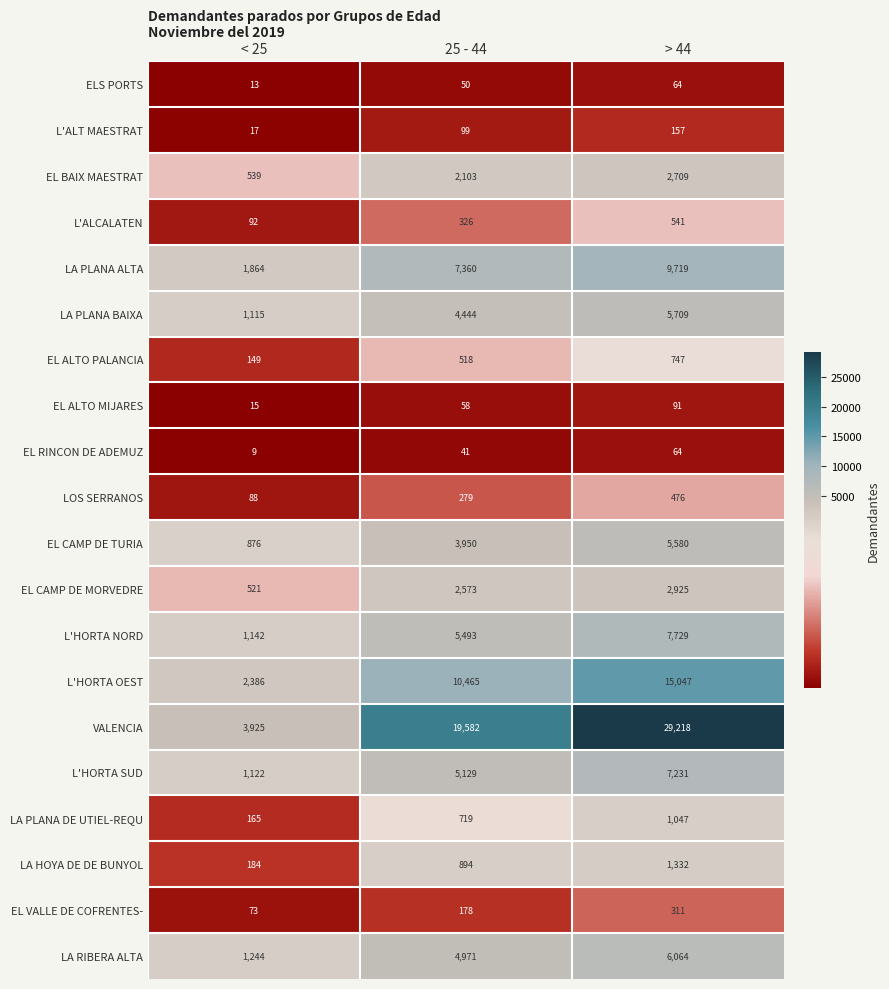

How many data points does each series have?

3